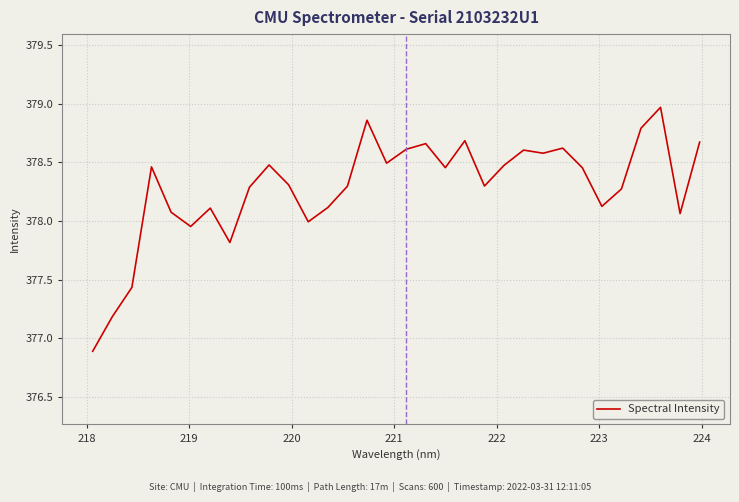

What is the difference between the maximum and minimum values?

2.1